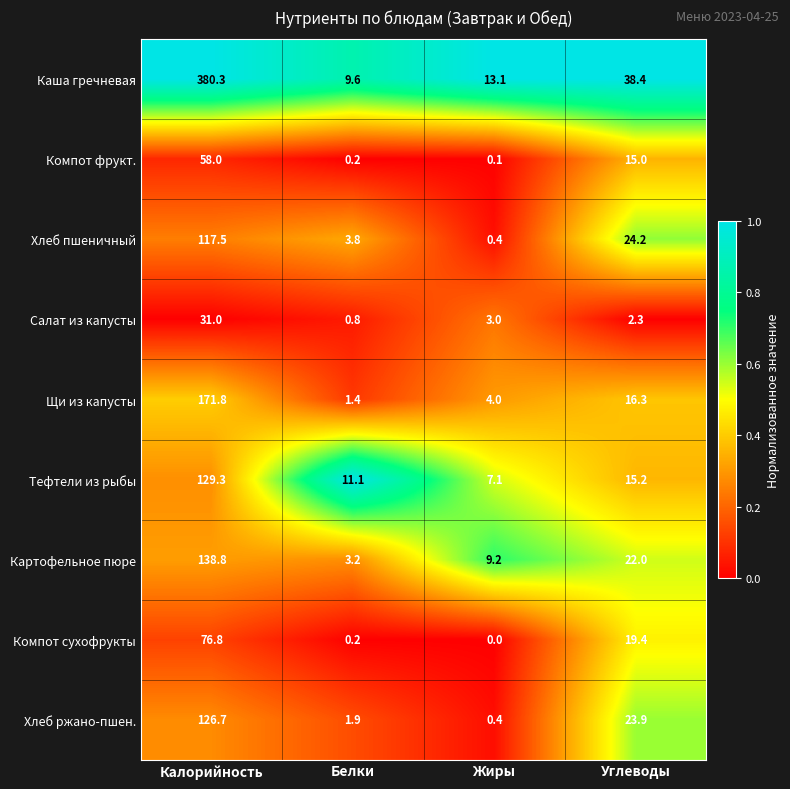

Rank the series at Калорийность from lowest to highest value.

Салат из капусты, Компот фрукт., Компот сухофрукты, Хлеб пшеничный, Хлеб ржано-пшен., Тефтели из рыбы, Картофельное пюре, Щи из капусты, Каша гречневая